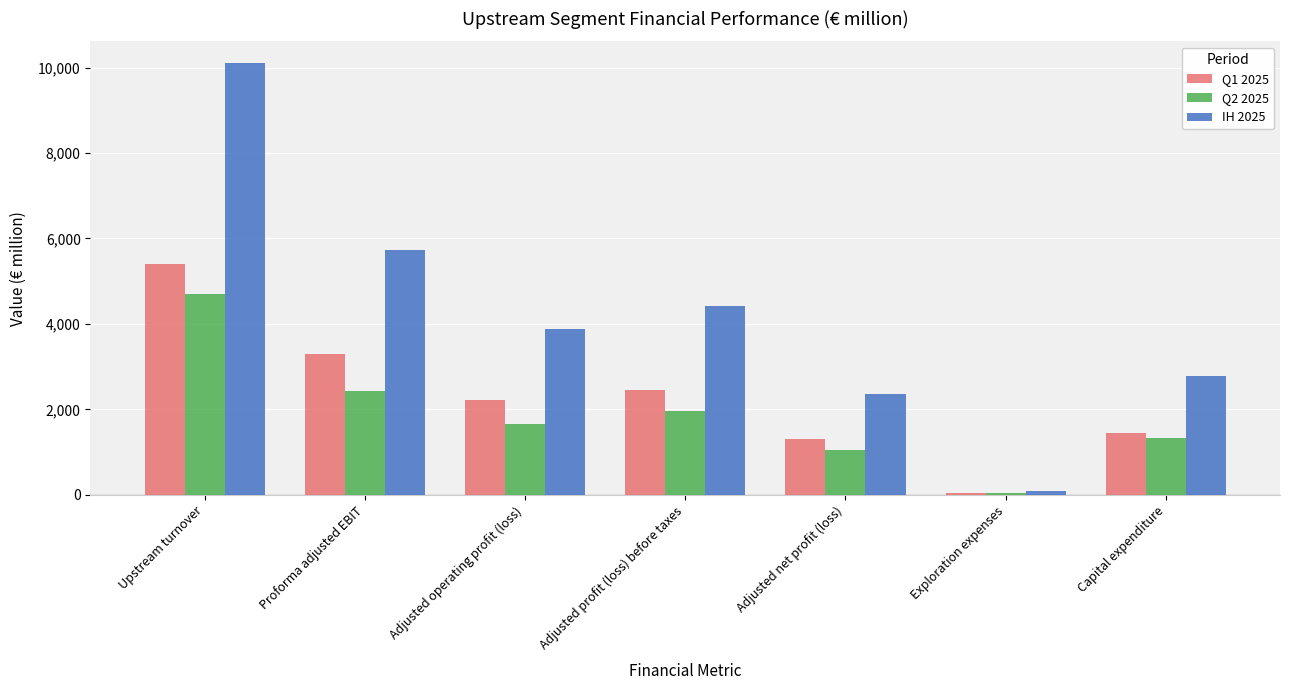

Which category has the lowest value in the Q1 2025 series?

Exploration expenses